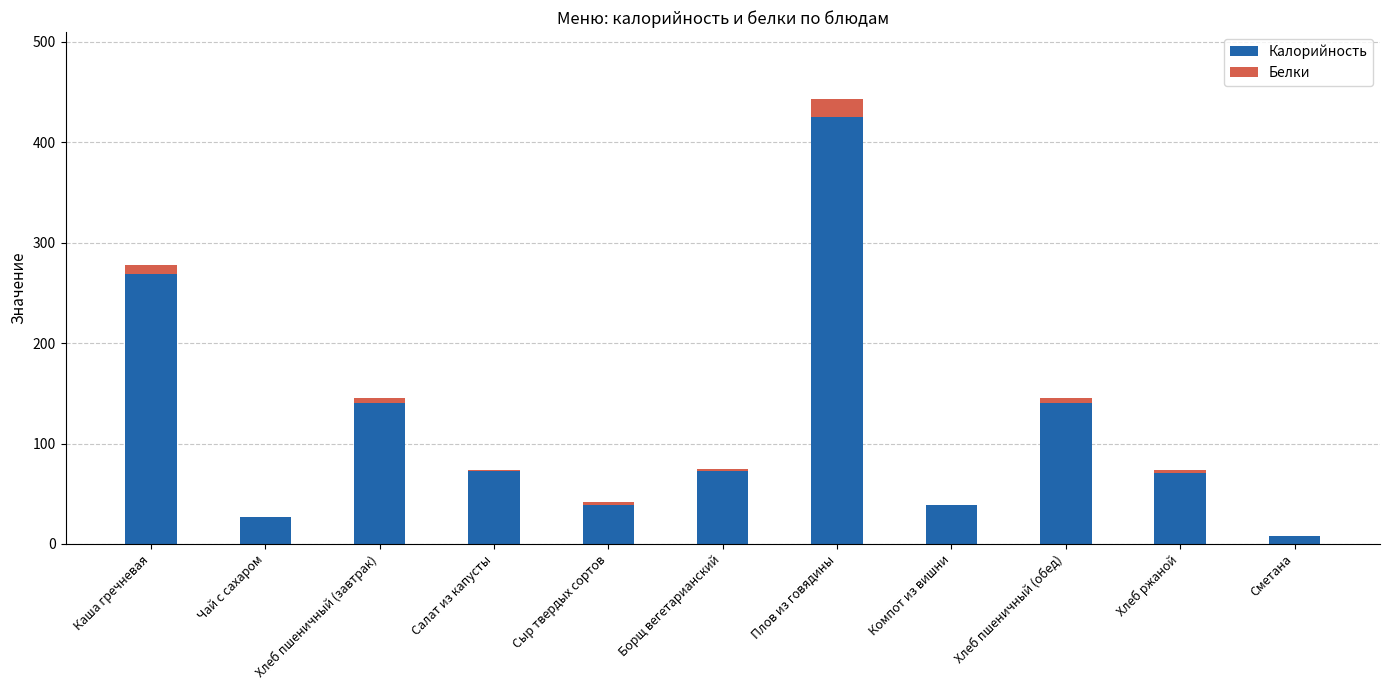

What is the sum of all Калорийность values?

1304.0